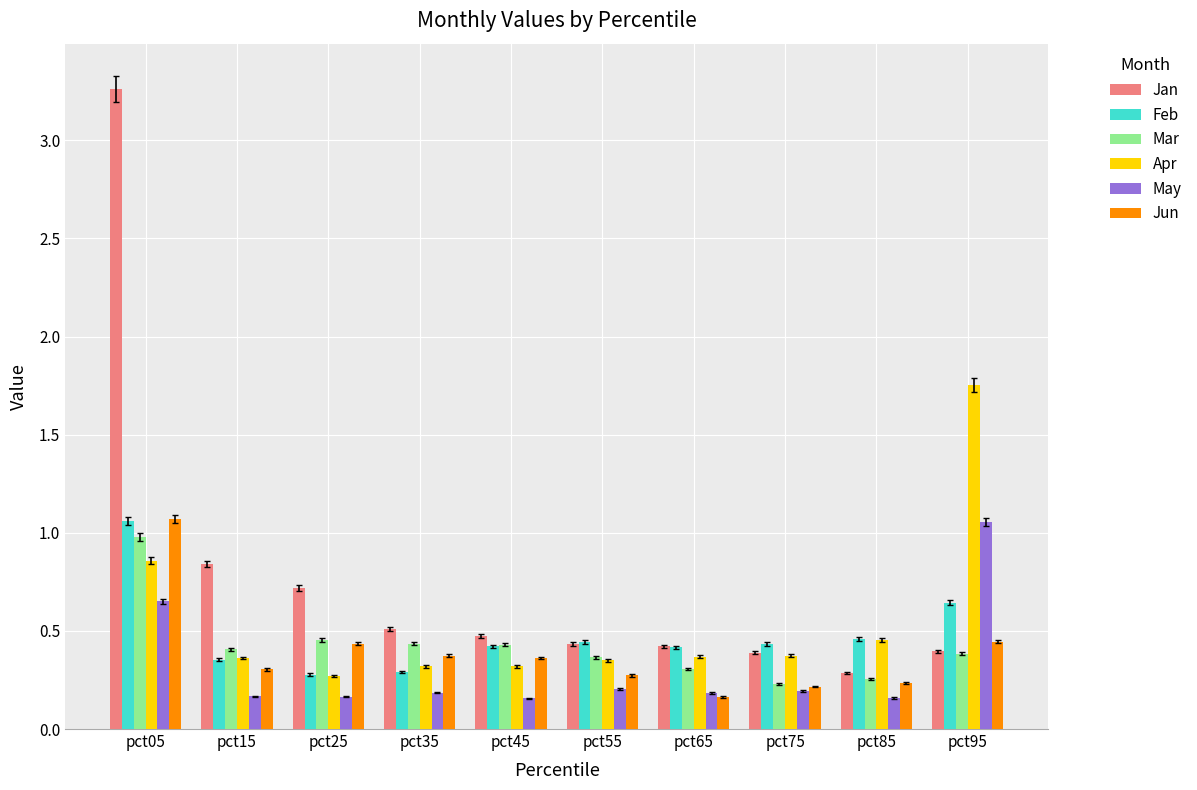

At which category is the sum across all series the highest?

pct05